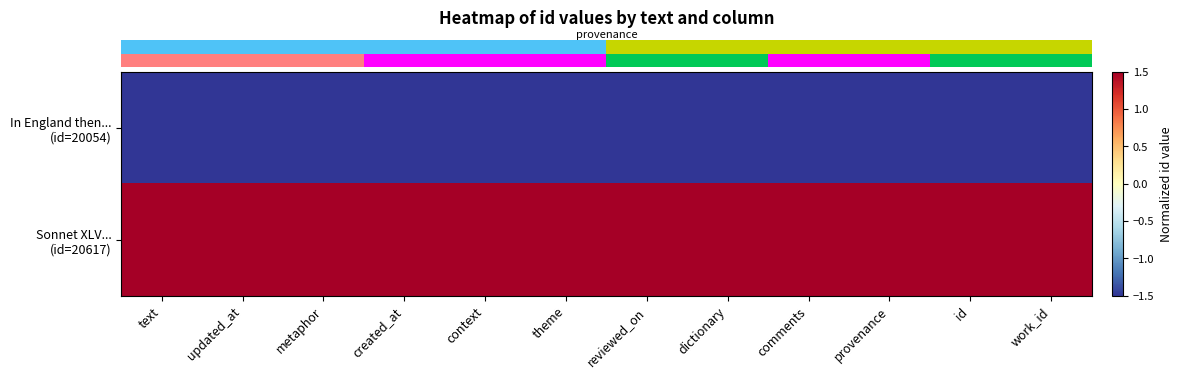

How many distinct data groups are displayed?

2